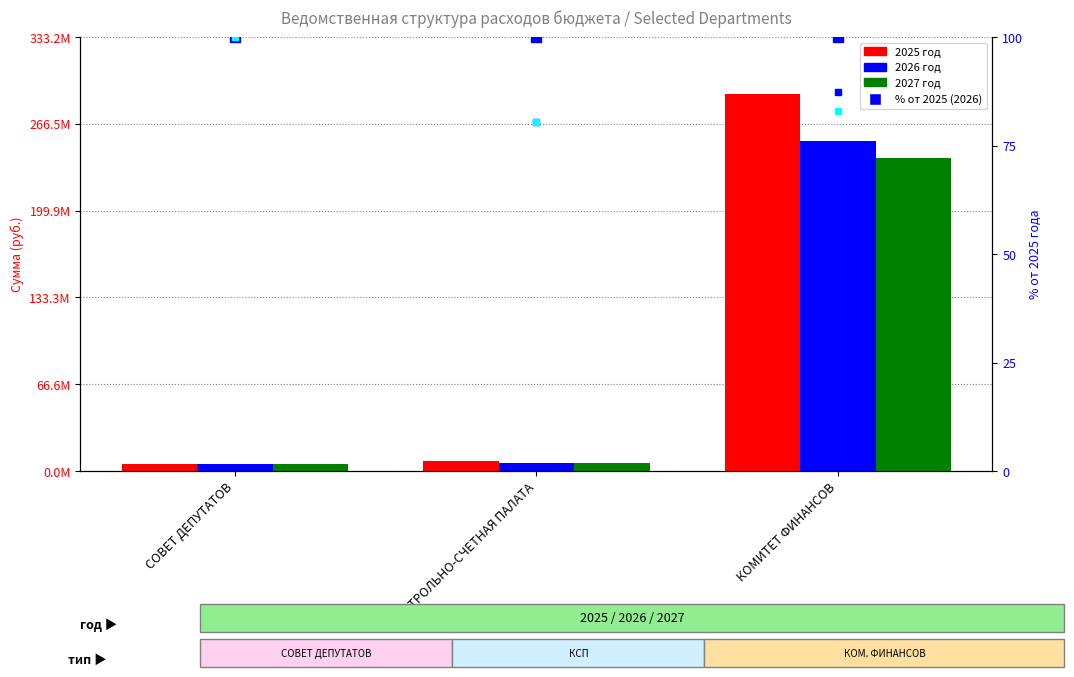

Which category has the lowest value in the 2025 год series?

СОВЕТ ДЕПУТАТОВ